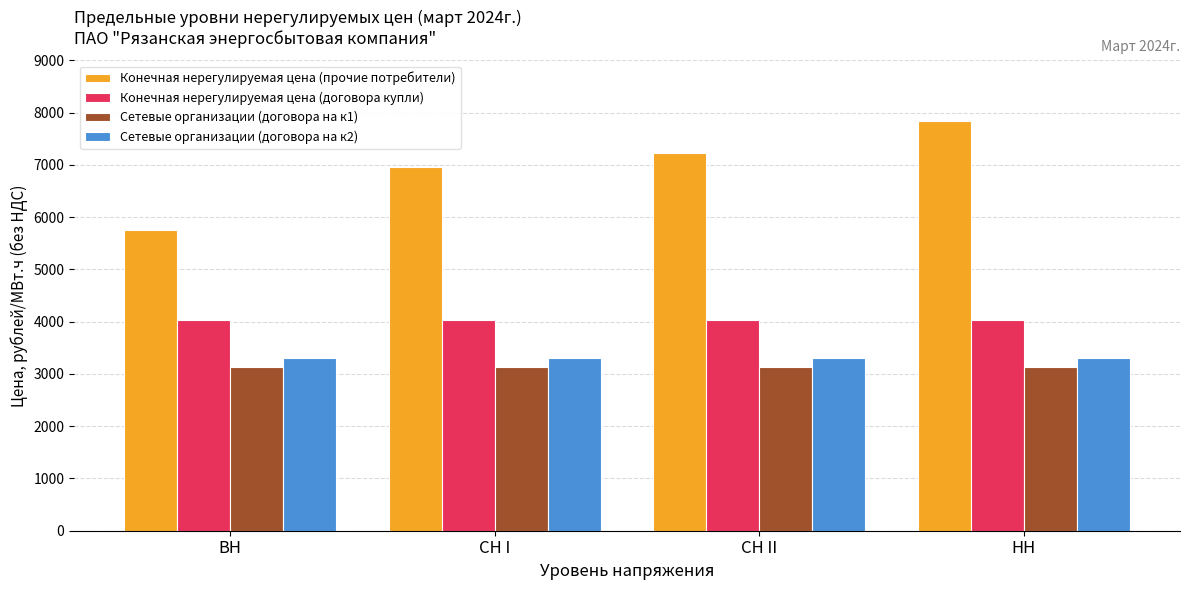

What is the lowest value of the Сетевые организации (договора на к1) series?

3125.5